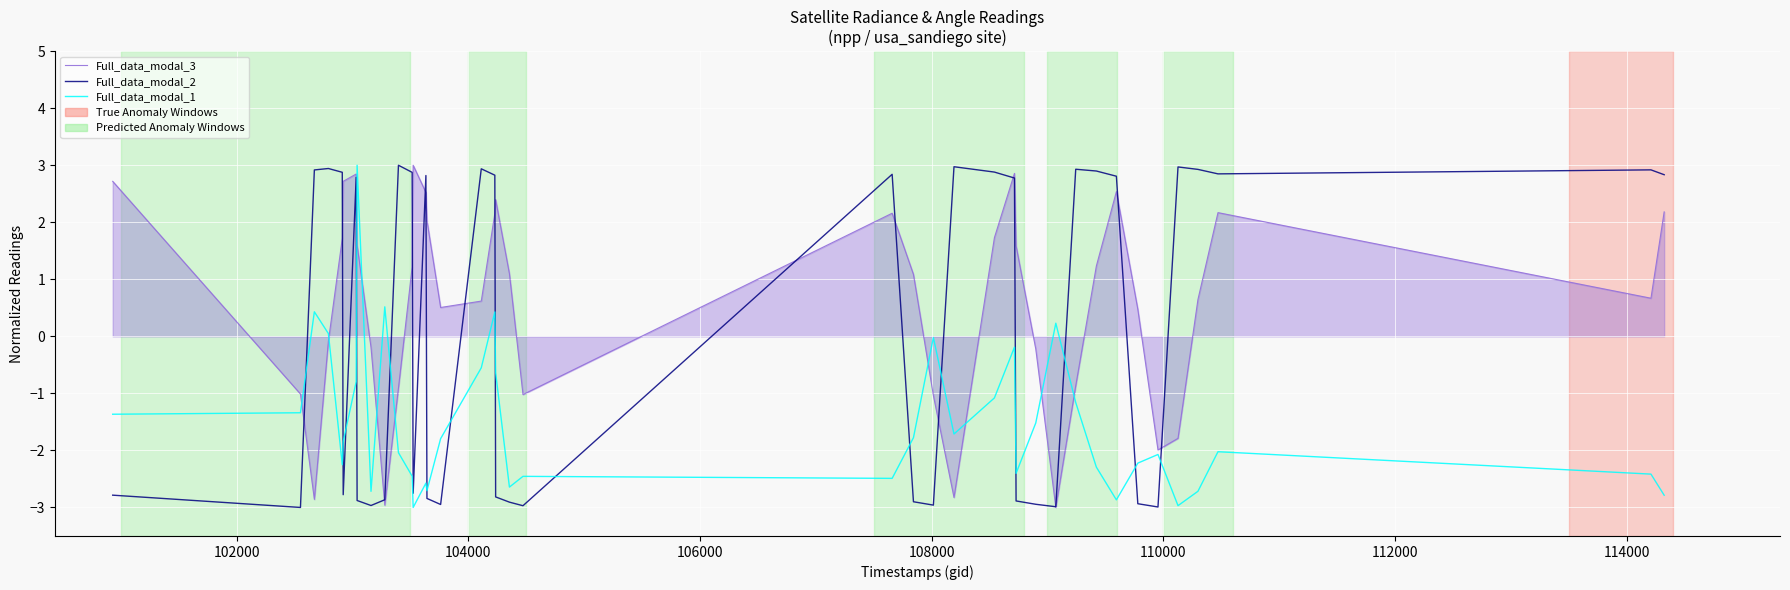

Does the chart have visible grid lines?

Yes